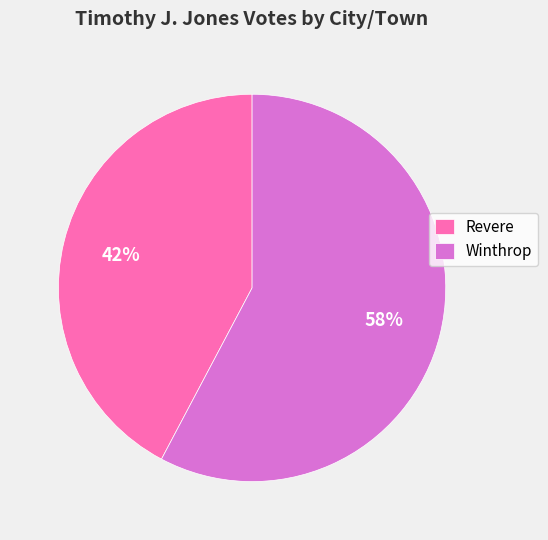

The Revere slice represents 42% of the pie. True or false?

True